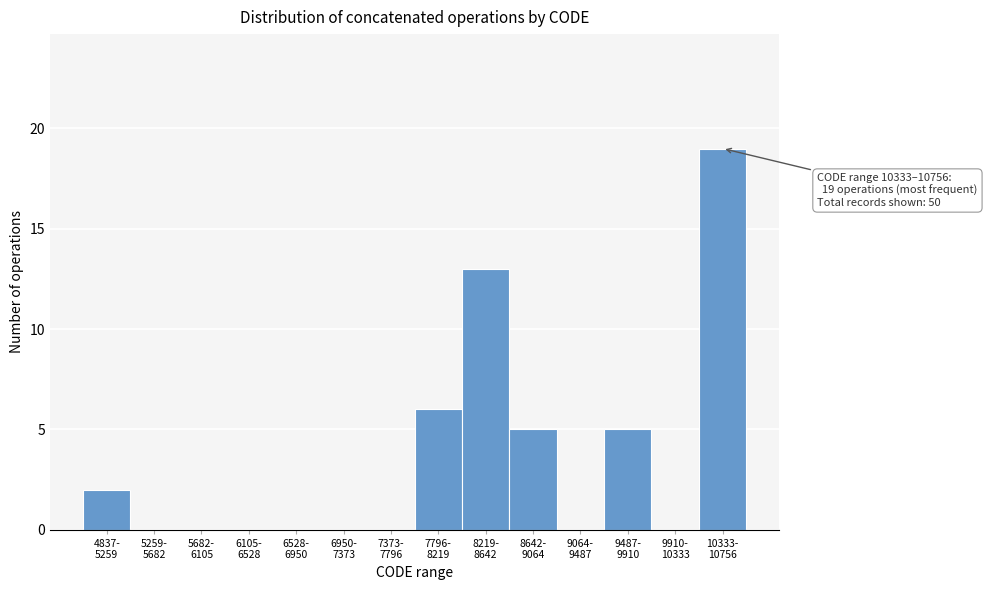

What is the sum of all values?

50